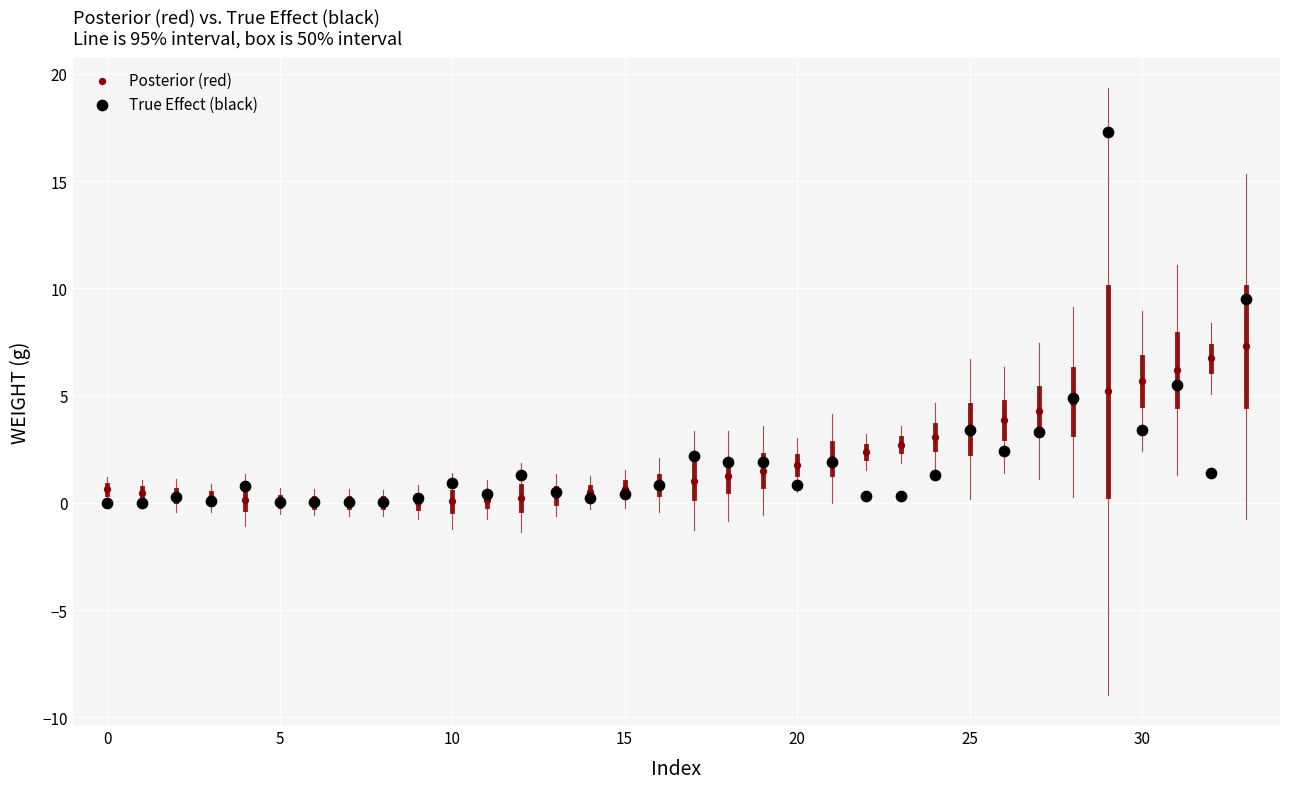

In the True Effect (black) series, what Y value is closest to 8?

9.5